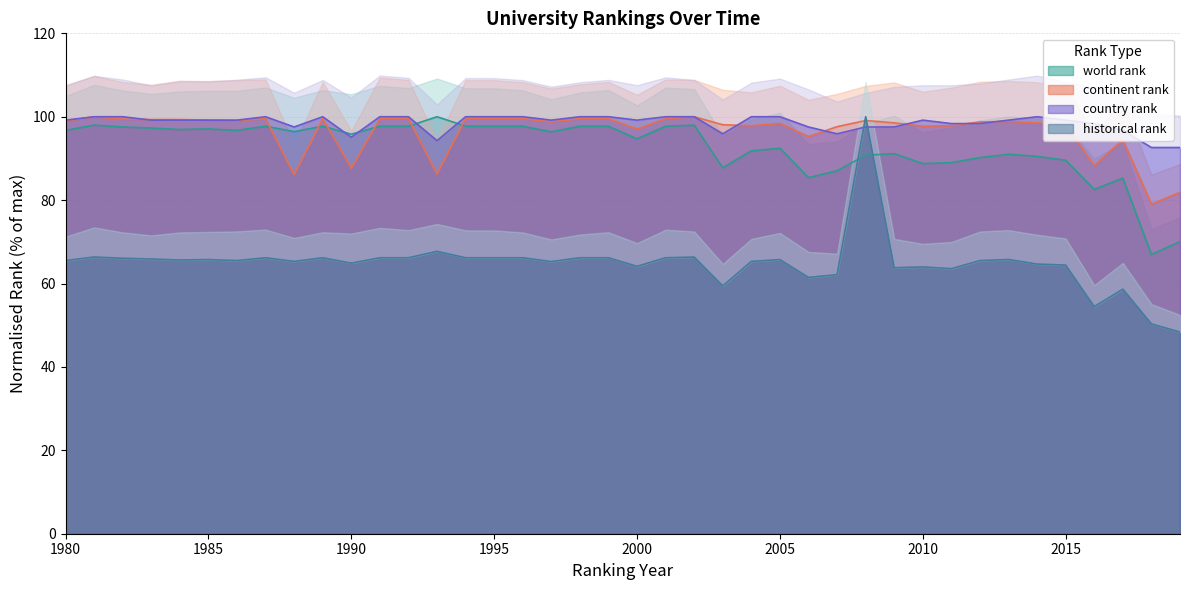

What is the maximum value shown in the chart?

100.0